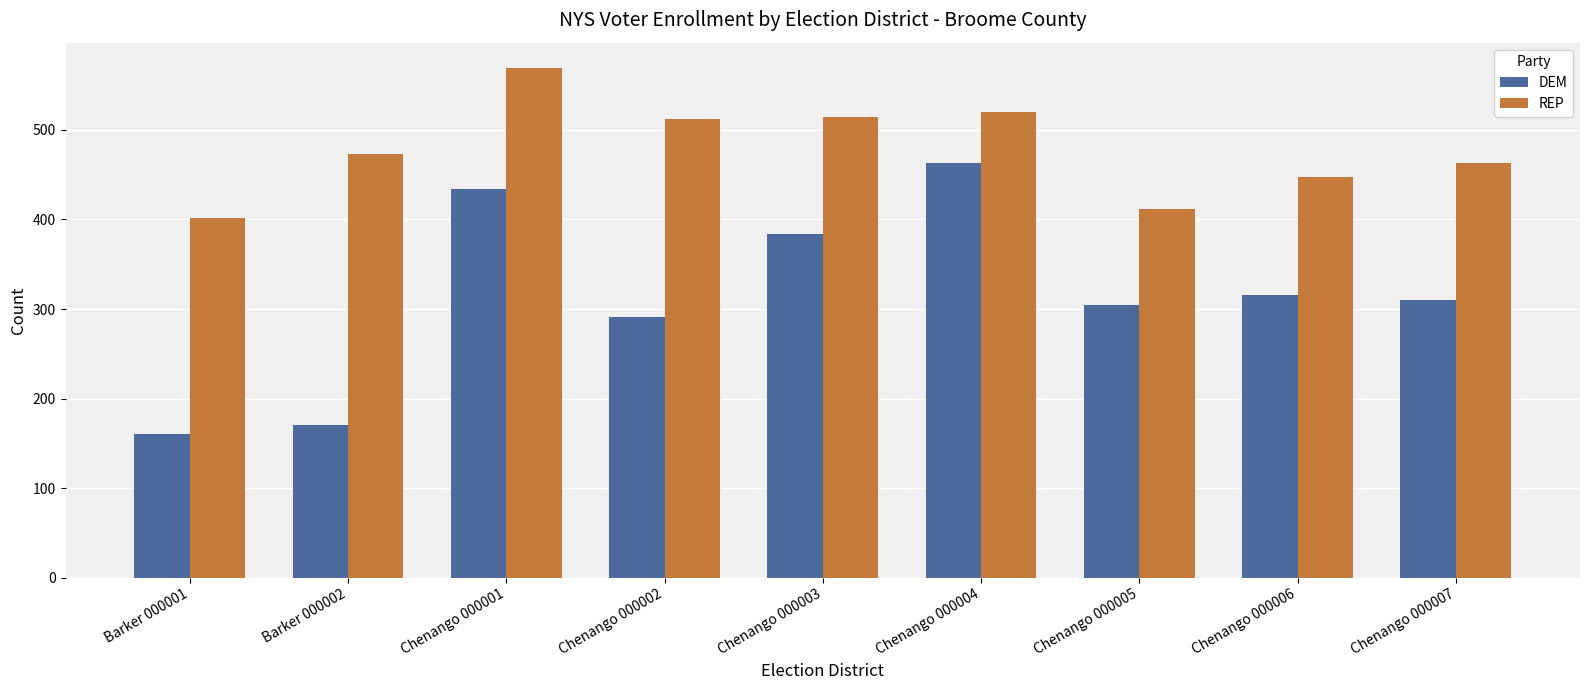

How many data points in REP are less than 473?

4